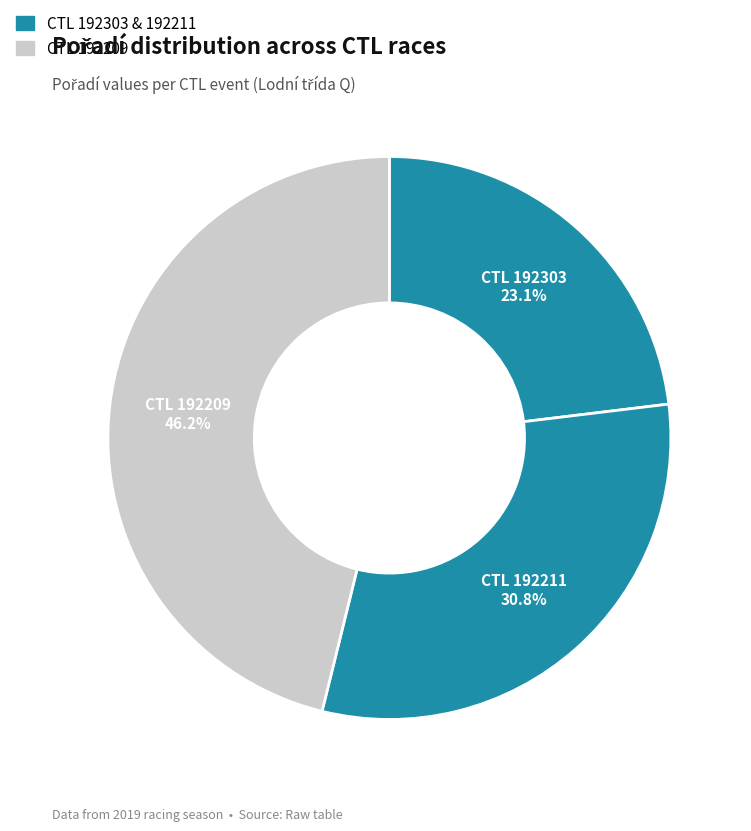

Count the number of slices in the pie.

3